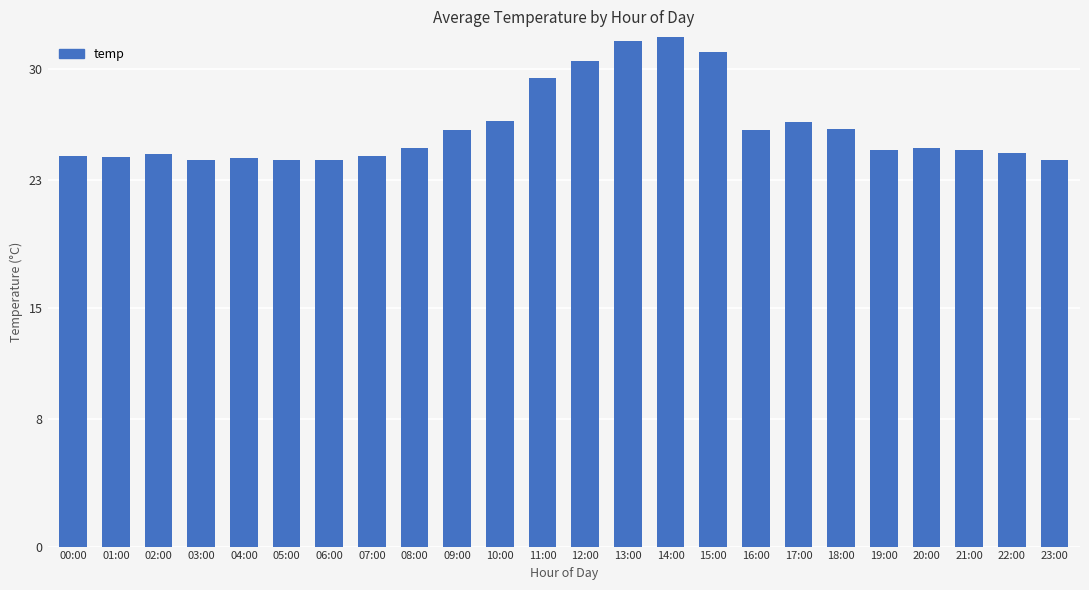

The value at 22:00 is 24.7. True or false?

True